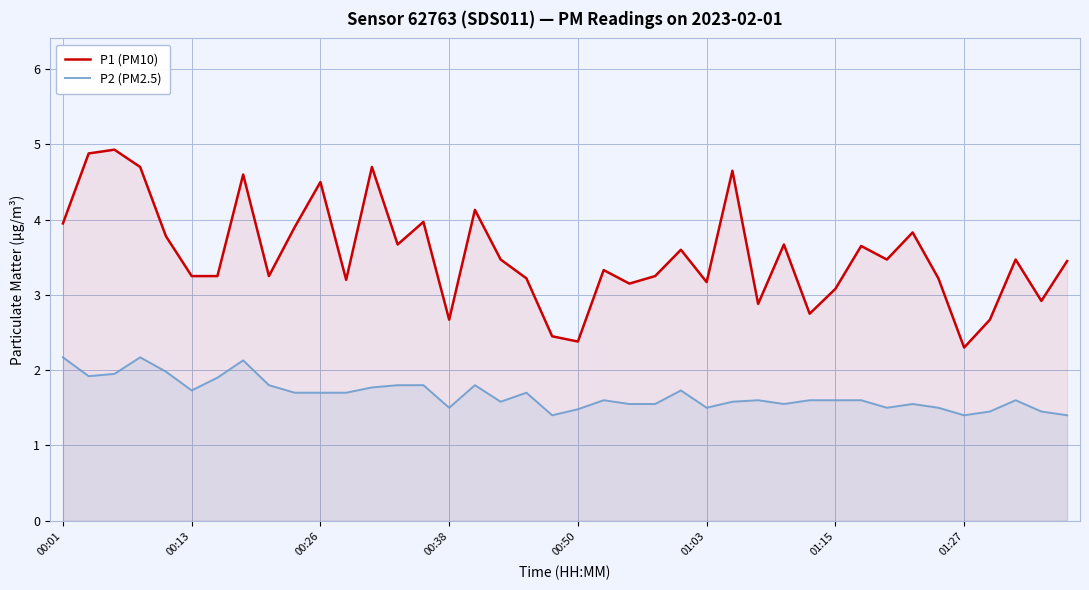

What are all the series names shown in the legend?

P1 (PM10), P2 (PM2.5)